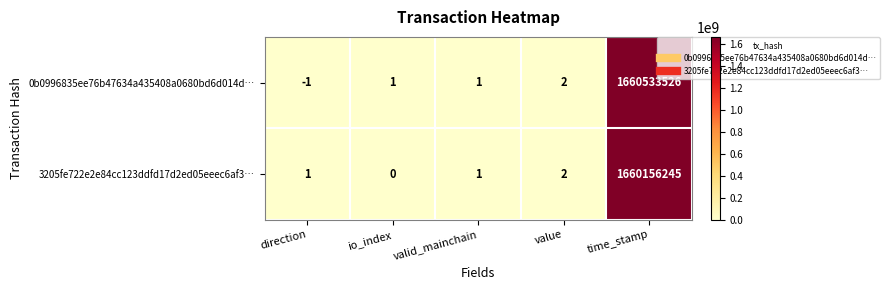

What is the difference between the maximum and minimum values in the 3205fe722e2e84cc123ddfd17d2ed05eeec6af3… series?

1660156245